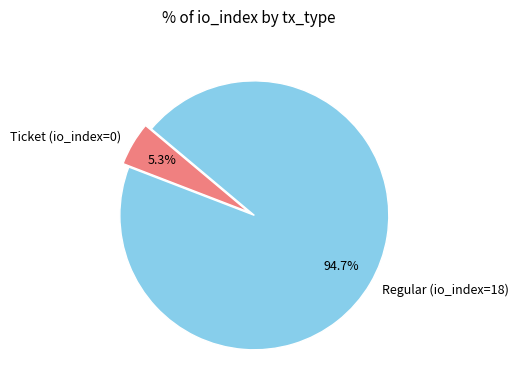

What is the smallest slice in the pie chart?

Ticket (io_index=0)